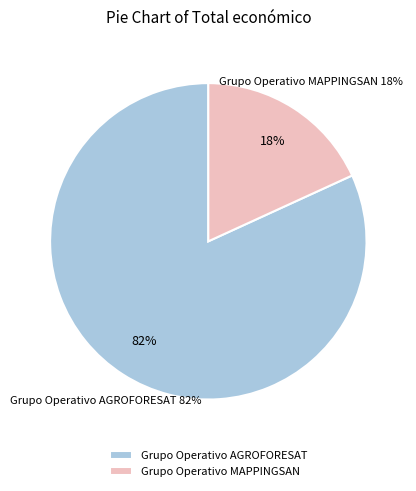

What is the change in value from Grupo Operativo AGROFORESAT to Grupo Operativo MAPPINGSAN?

-2374148